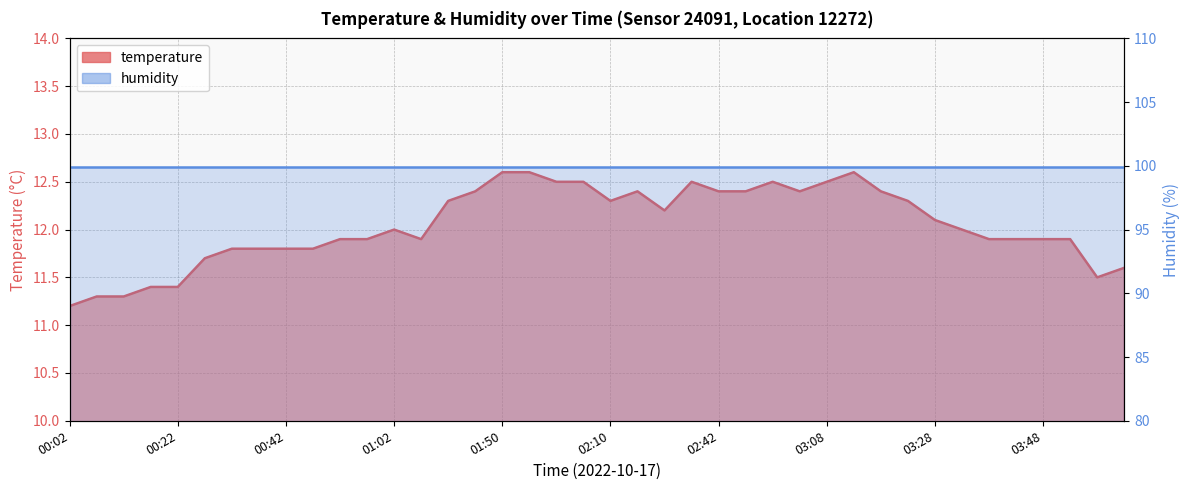

Approximately how many times larger is the value at 00:47 compared to 03:53?

1.0